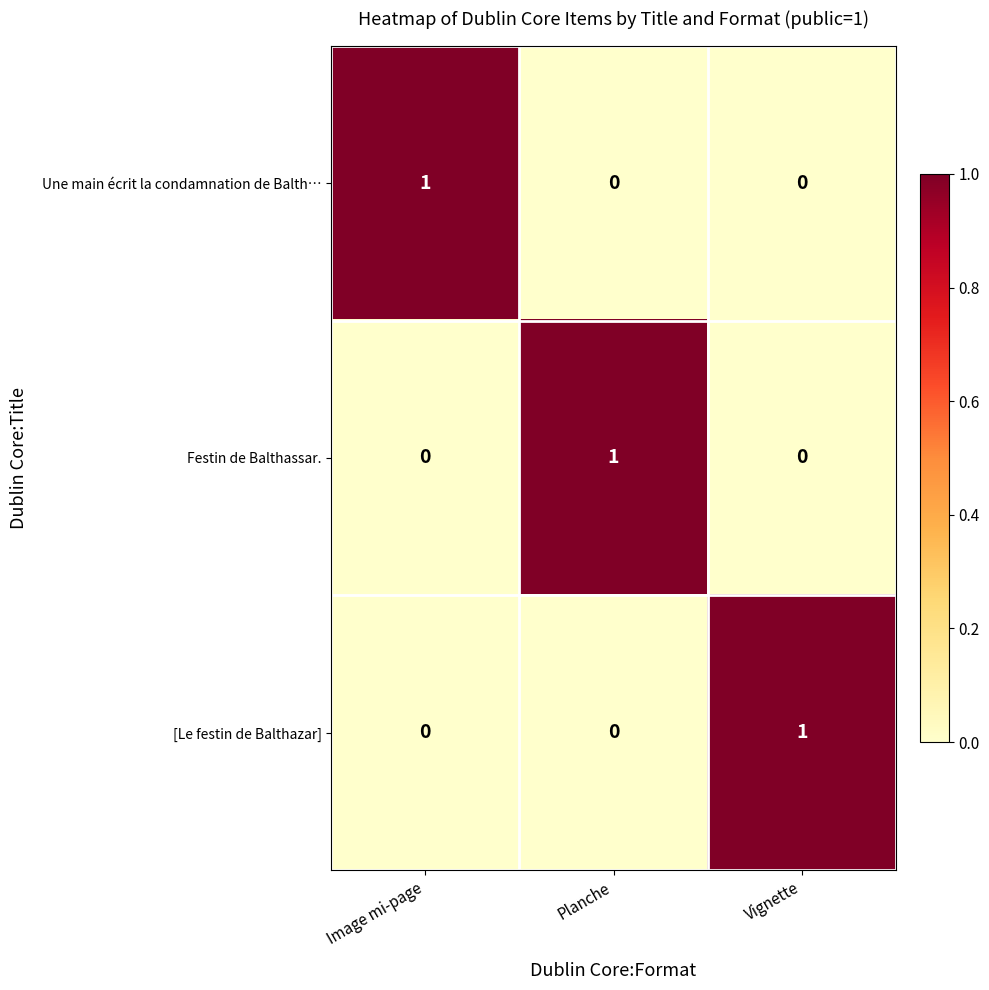

At how many categories does at least one series exceed 0?

3